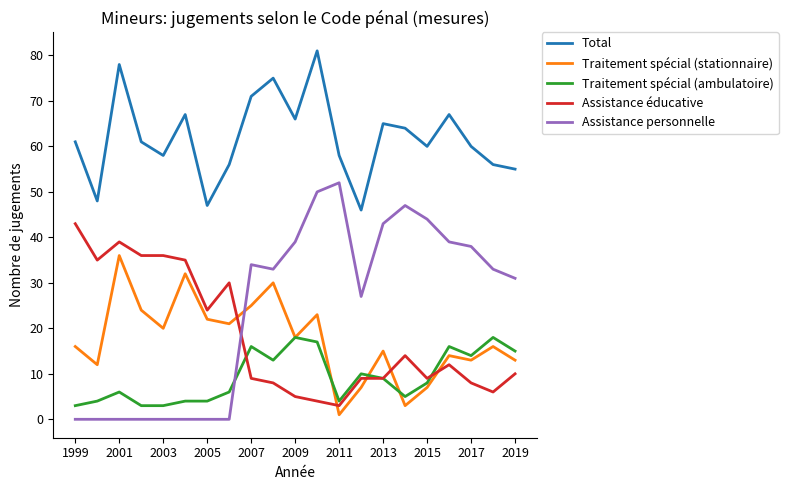

Which series has the widest spread of values?

Assistance personnelle